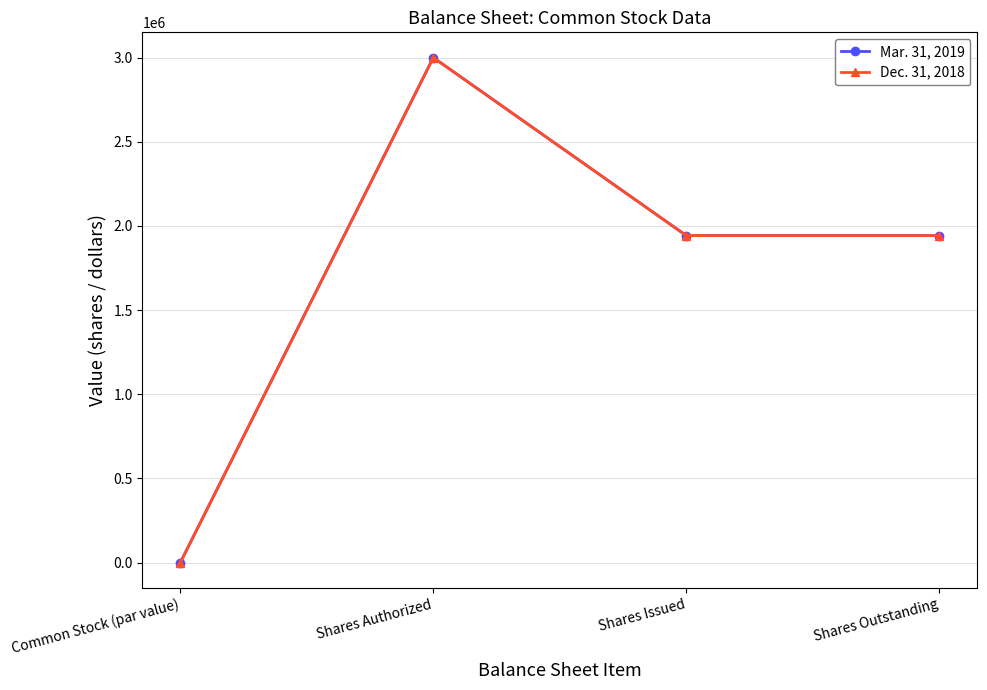

Does the chart have visible grid lines?

Yes